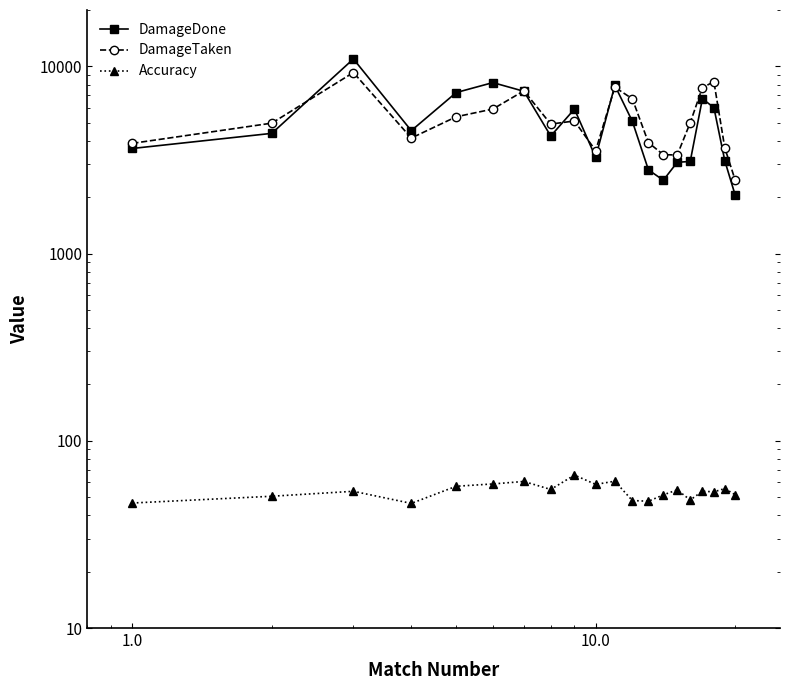

At how many categories does at least one series exceed 4709?

12